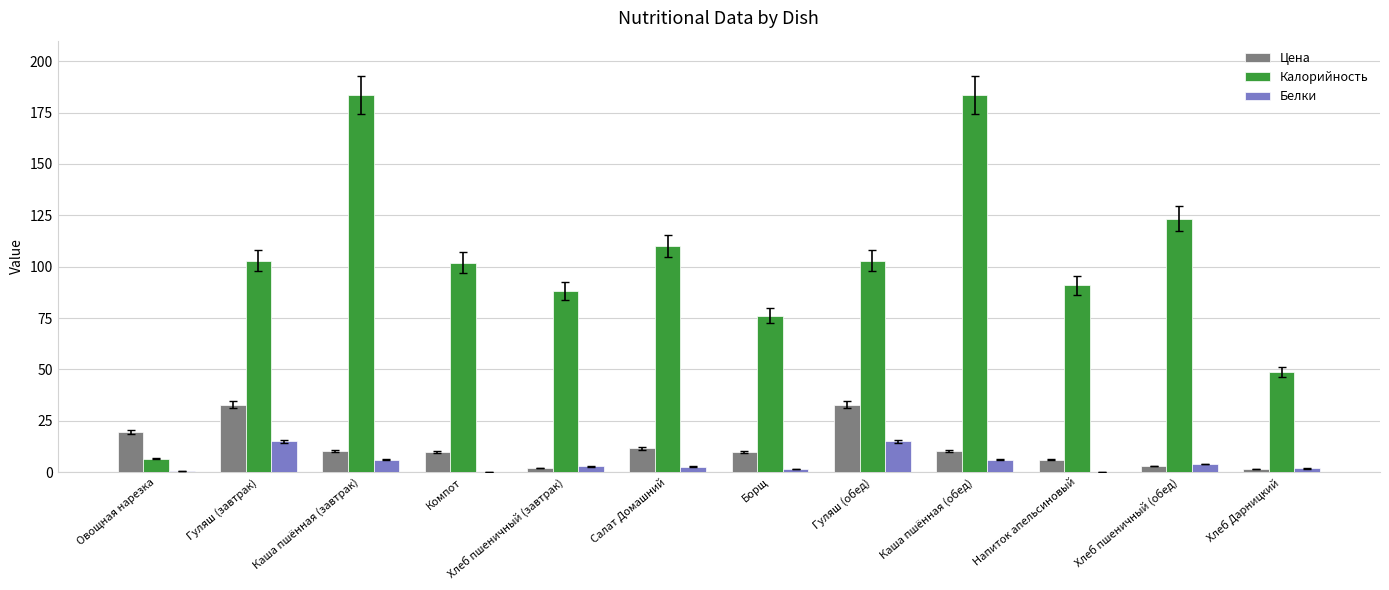

Where does the Белки series first go above 2?

Гуляш (завтрак)